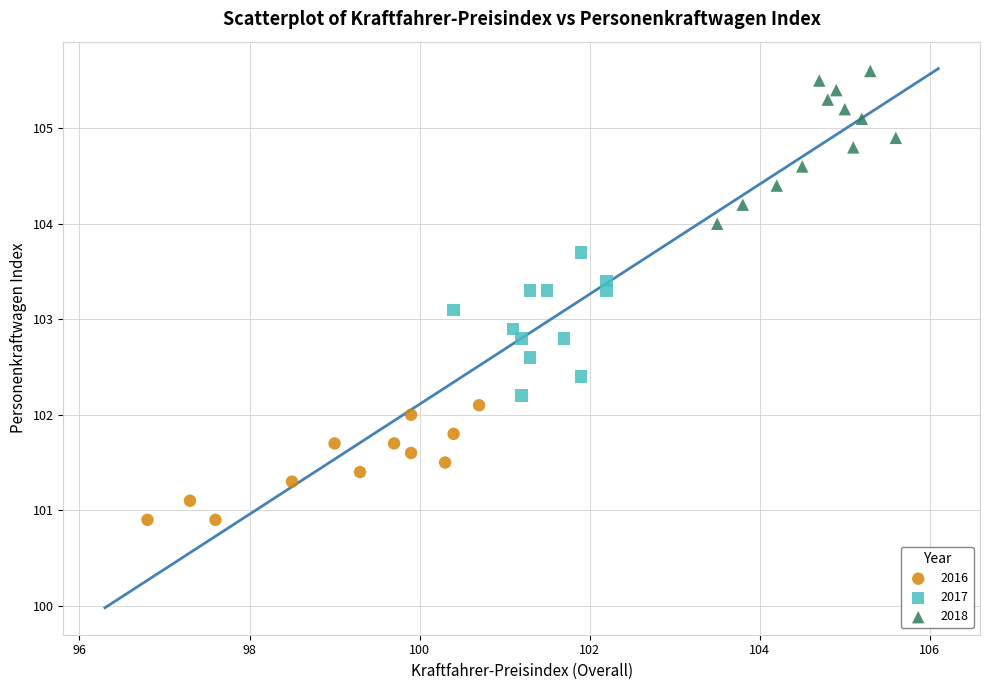

Which series has the largest Y range (max minus min)?

2018